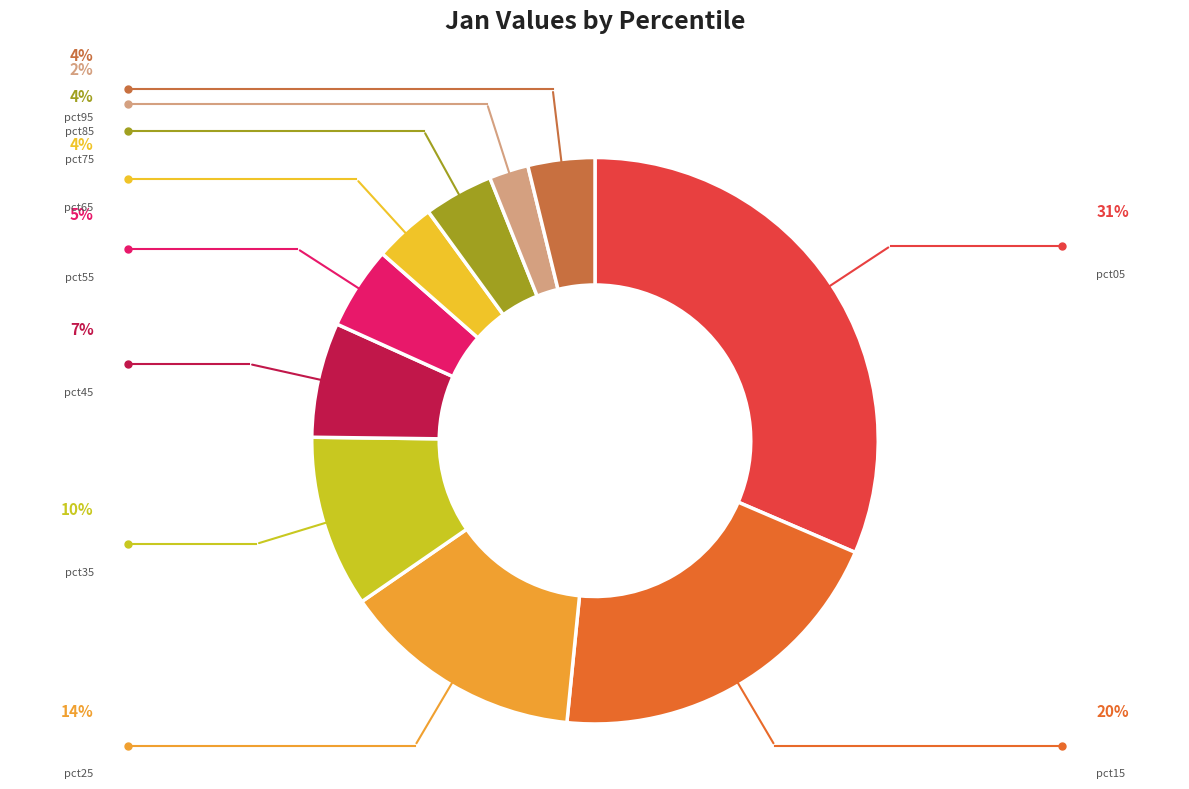

To the nearest percent, what is the difference between the largest and smallest slice percentages?

29%